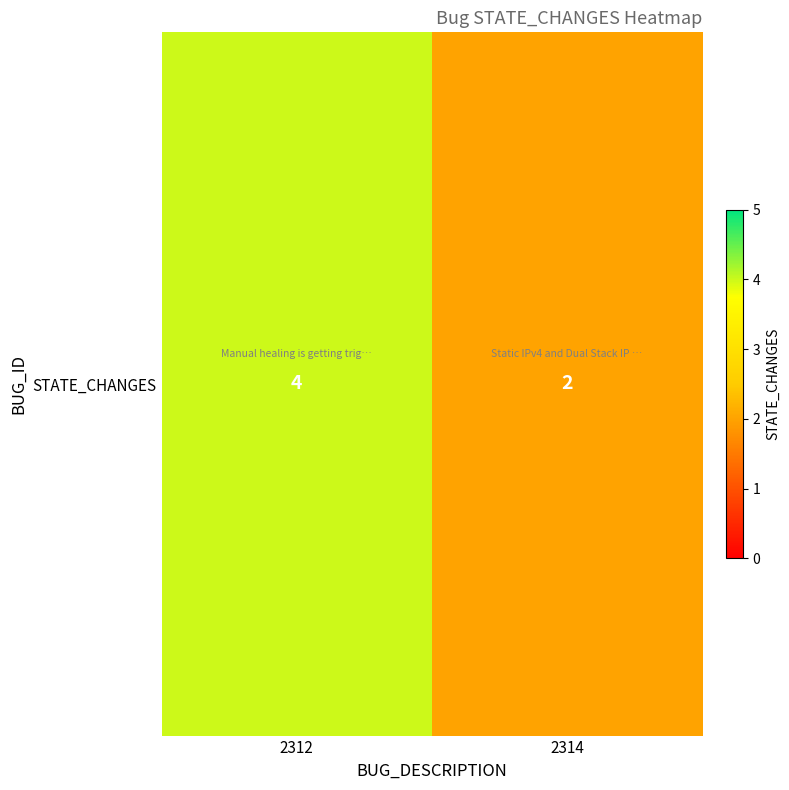

The chart shows a value of 4 at 2314. True or false?

False